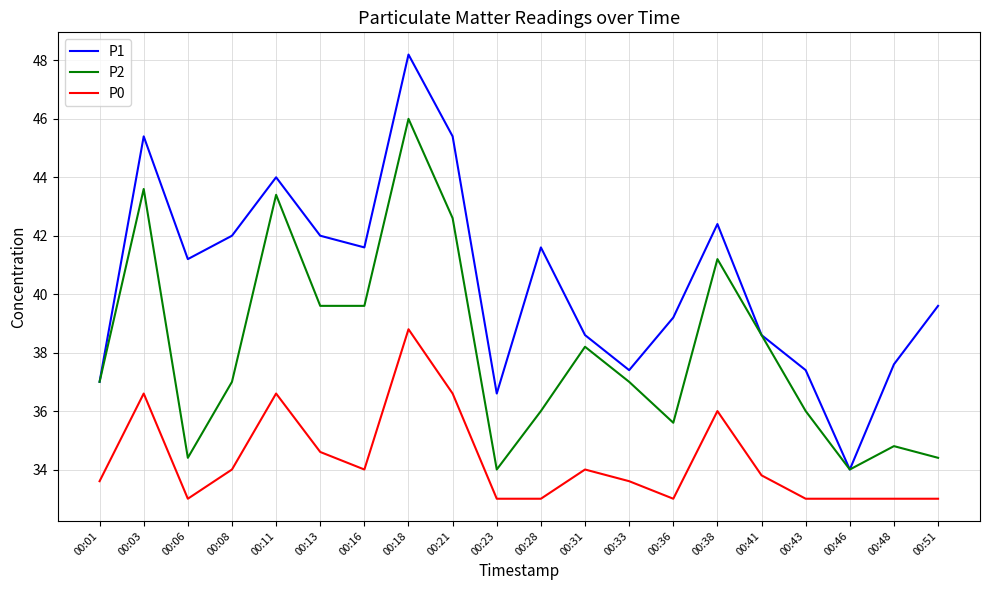

The value of P1 at 00:23 is 65.4. True or false?

False